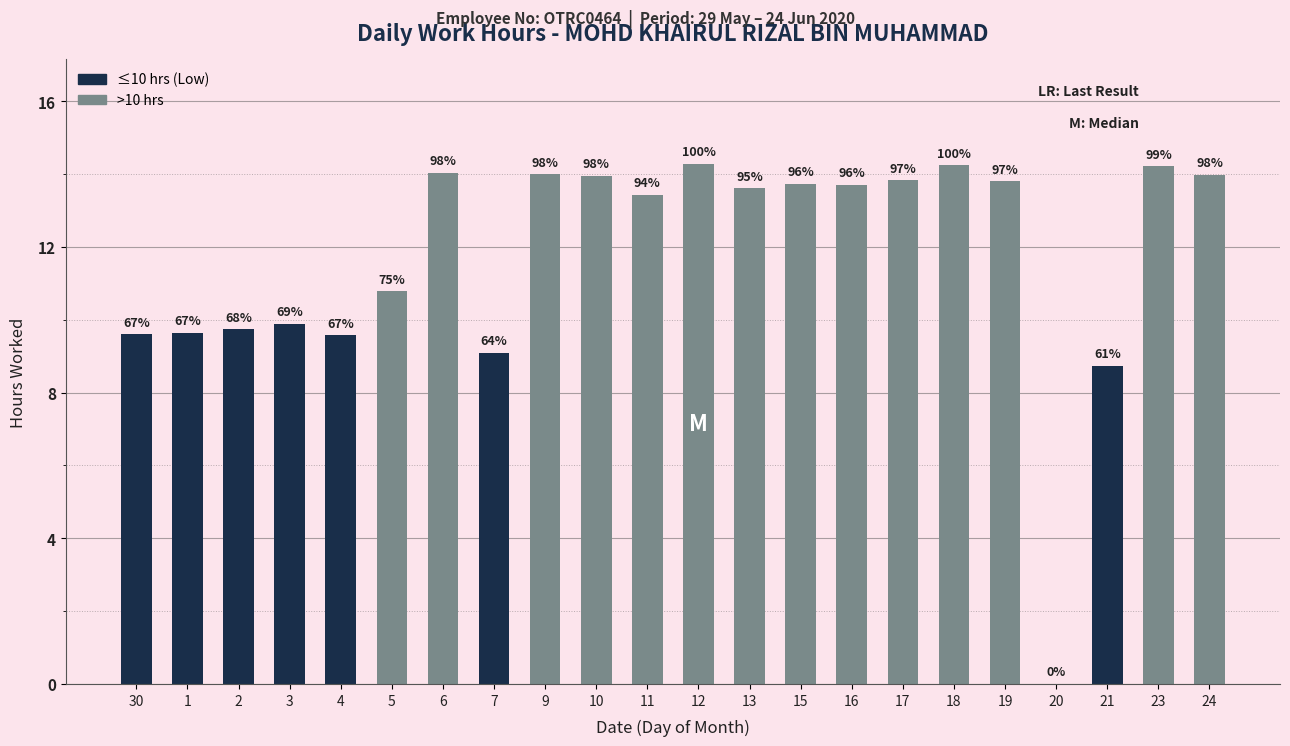

Does the chart contain any negative values?

No